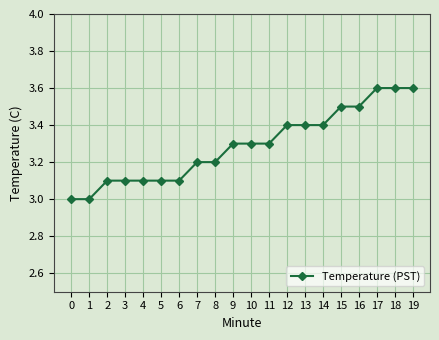

What is the greatest value displayed?

3.6